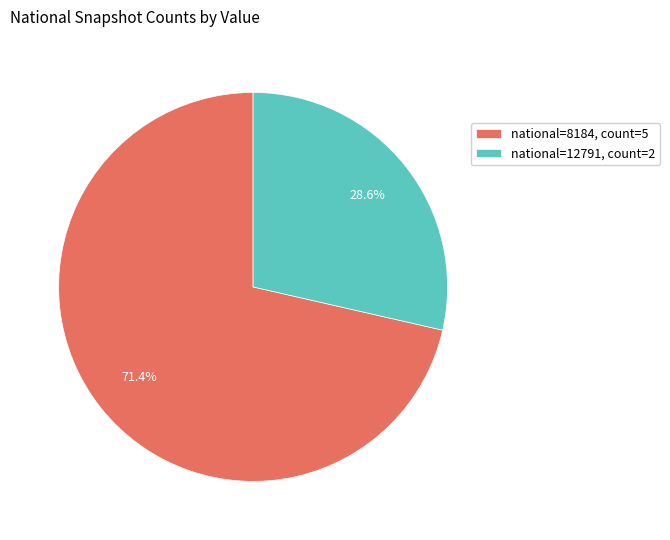

What is the ratio of the value at national=8184, count=5 to the value at national=12791, count=2?

2.5